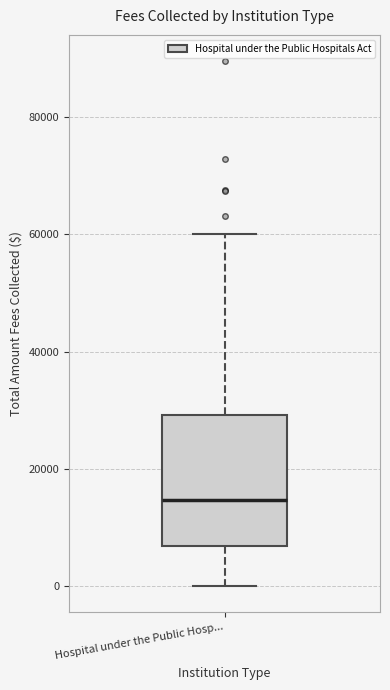

Where does the median line of the box for Hospital under the Public Hosp... sit on the y-axis? The values are not printed on the chart, so give them approximately, as read against the axis.

14000